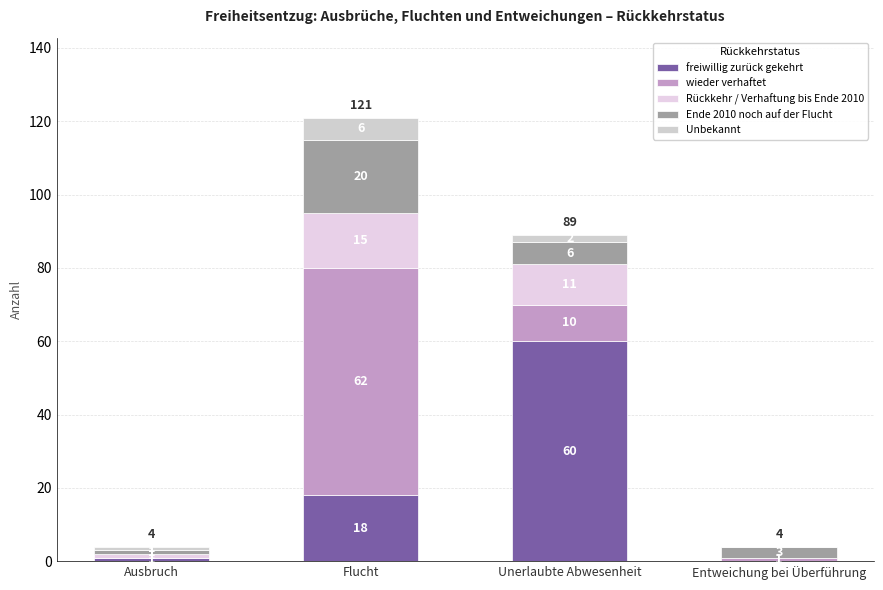

What is the label of the 4th bar from the left?

Entweichung bei Überführung